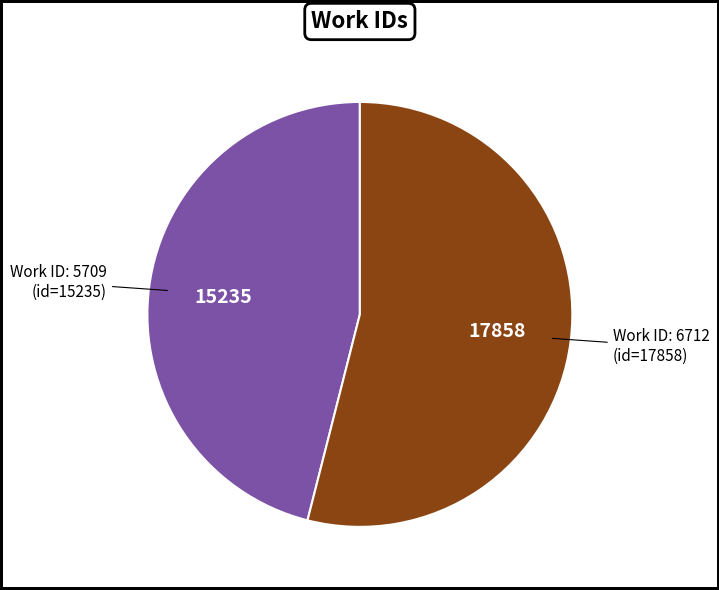

Is there a majority slice in this chart?

Yes